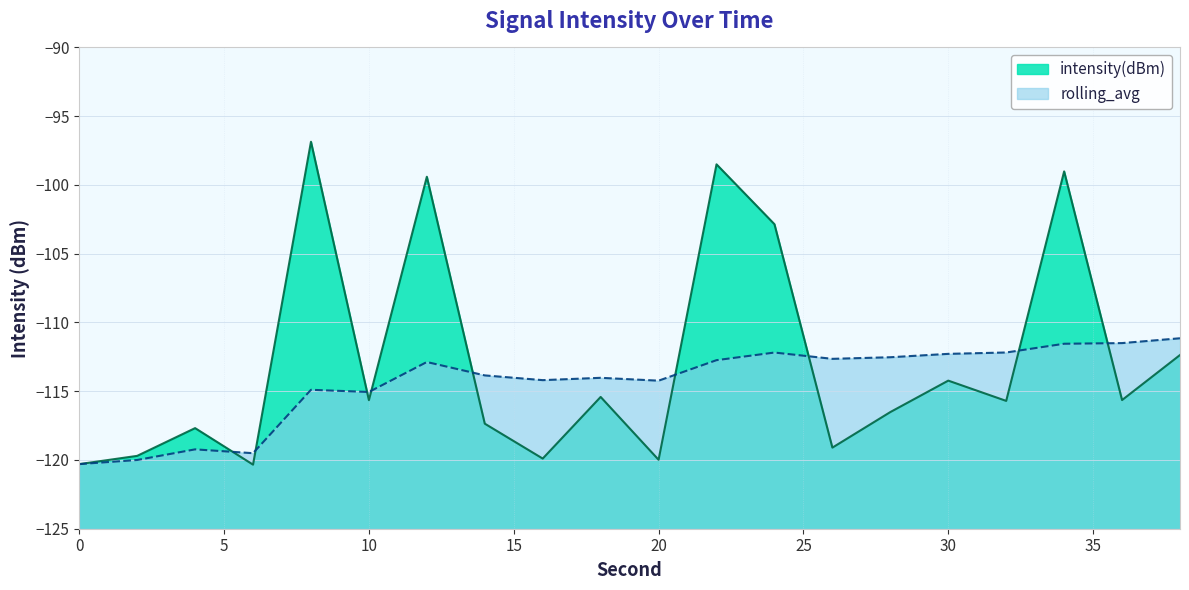

What are all the series names shown in the legend?

intensity(dBm), rolling_avg